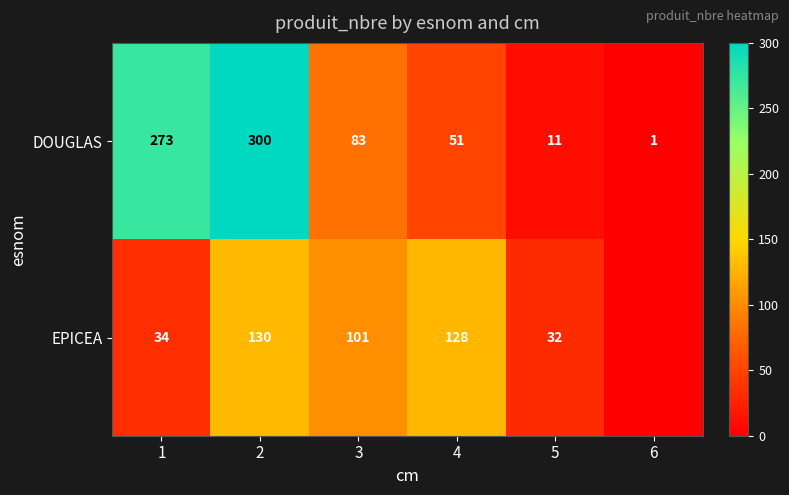

At 1, list the series in order from largest to smallest.

DOUGLAS, EPICEA